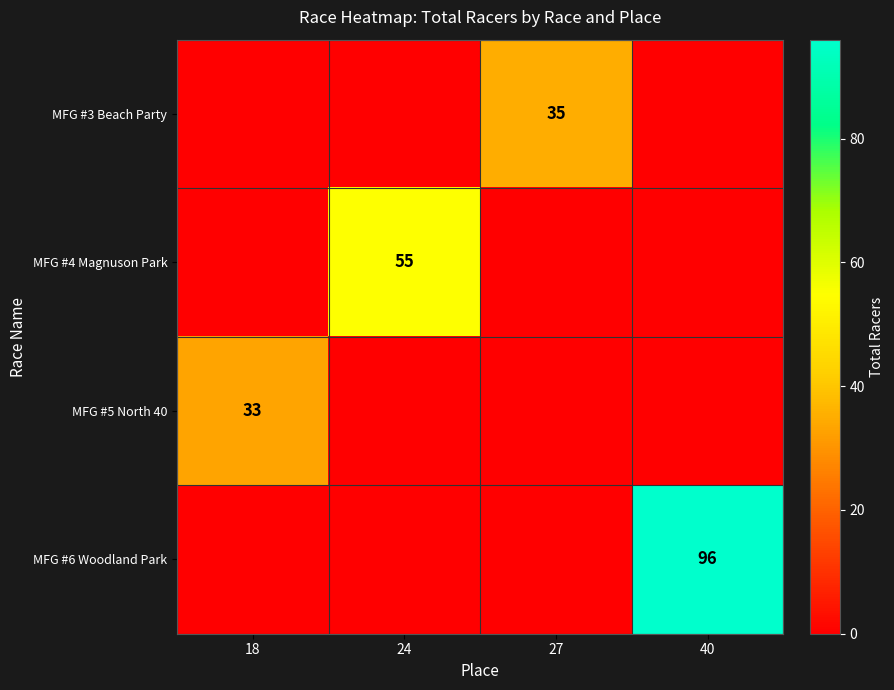

Is it true that MFG #4 Magnuson Park equals 55 at 24?

True